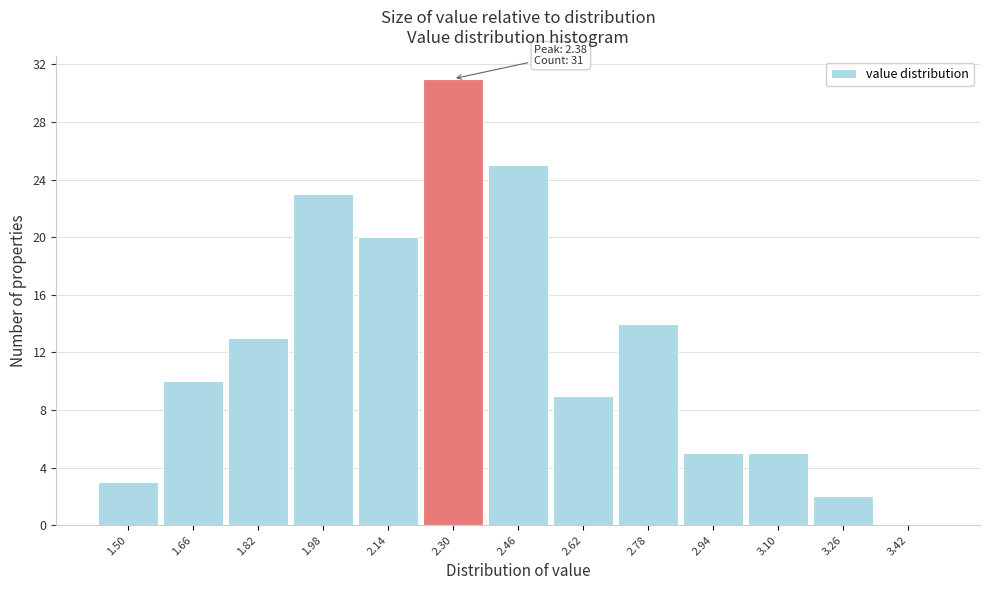

Reading left to right, what are all the values shown in this chart?

1.50=3	1.66=10	1.82=13	1.98=23	2.14=20	2.30=31	2.46=25	2.62=9	2.78=14	2.94=5	3.10=5	3.26=2	3.42=0